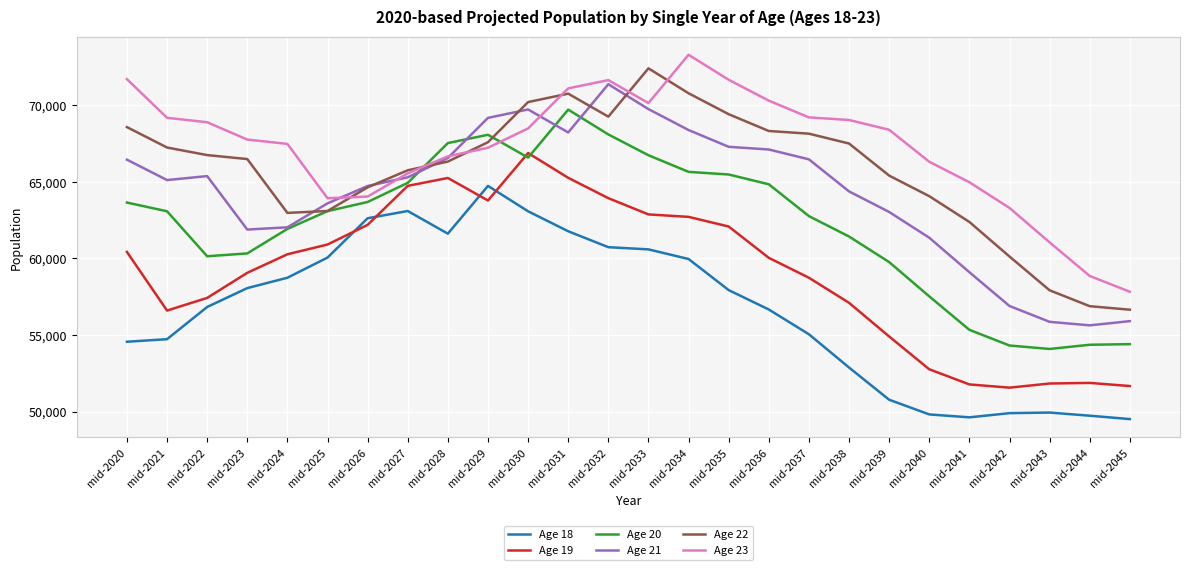

At which category is the sum across all series the highest?

mid-2031